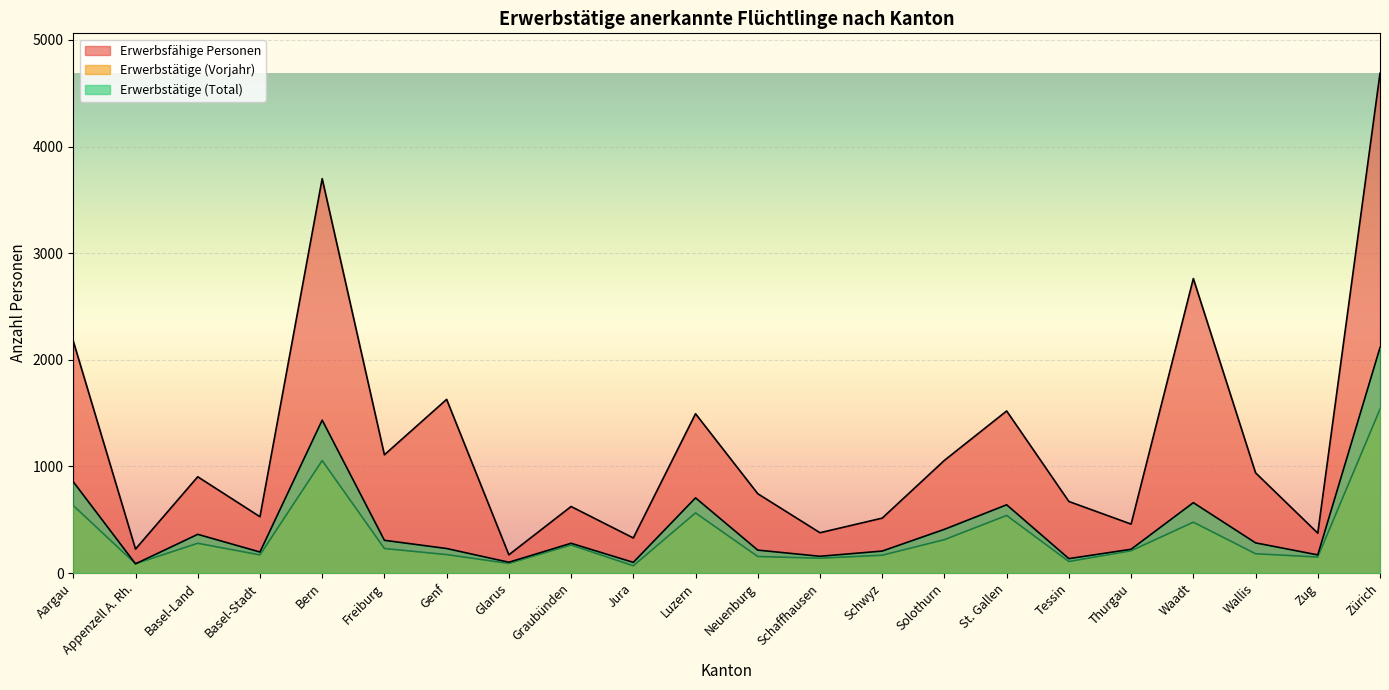

Reading right to left, what are all the values shown in this chart?

Erwerbstätige (Total): Zürich=2114	Zug=170	Wallis=283	Waadt=660	Thurgau=223	Tessin=135	St. Gallen=640	Solothurn=410	Schwyz=206	Schaffhausen=157	Neuenburg=215	Luzern=705	Jura=100	Graubünden=279	Glarus=101	Genf=230	Freiburg=307	Bern=1434	Basel-Stadt=197	Basel-Land=363	Appenzell A. Rh.=86	Aargau=856
Erwerbstätige (Vorjahr): Zürich=1537	Zug=150	Wallis=181	Waadt=477	Thurgau=209	Tessin=108	St. Gallen=540	Solothurn=313	Schwyz=167	Schaffhausen=139	Neuenburg=155	Luzern=564	Jura=68	Graubünden=263	Glarus=90	Genf=173	Freiburg=230	Bern=1055	Basel-Stadt=170	Basel-Land=279	Appenzell A. Rh.=87	Aargau=633
Erwerbsfähige Personen: Zürich=4687	Zug=374	Wallis=940	Waadt=2762	Thurgau=459	Tessin=671	St. Gallen=1520	Solothurn=1057	Schwyz=515	Schaffhausen=378	Neuenburg=744	Luzern=1494	Jura=329	Graubünden=624	Glarus=171	Genf=1629	Freiburg=1109	Bern=3699	Basel-Stadt=528	Basel-Land=903	Appenzell A. Rh.=225	Aargau=2175